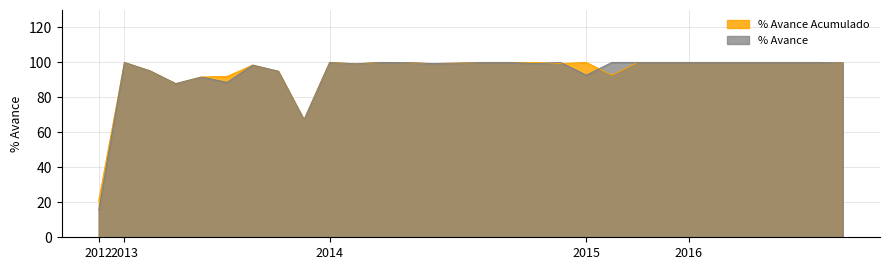

Which series has the widest spread of values?

% Avance